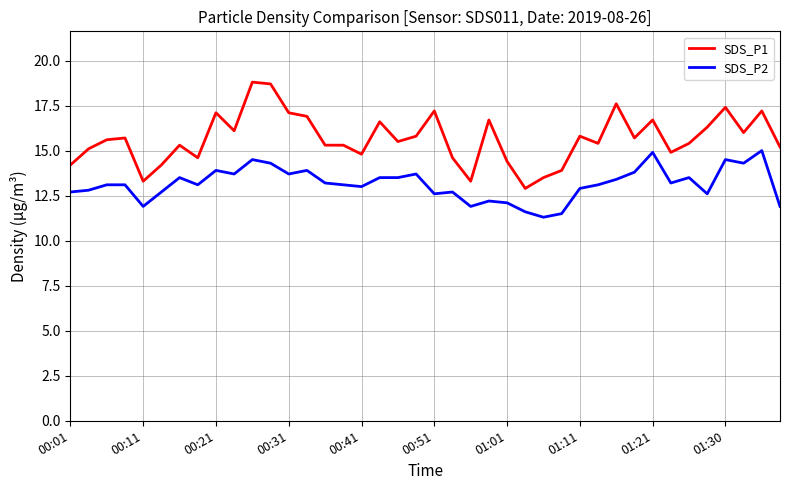

True or false: SDS_P2 and SDS_P1 intersect in this chart.

False